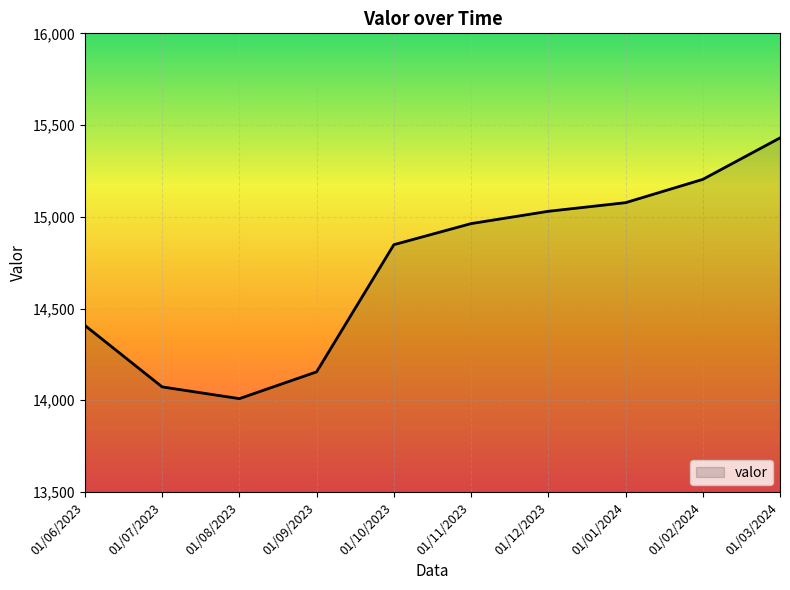

True or false: the data shows 23472 at 01/10/2023.

False